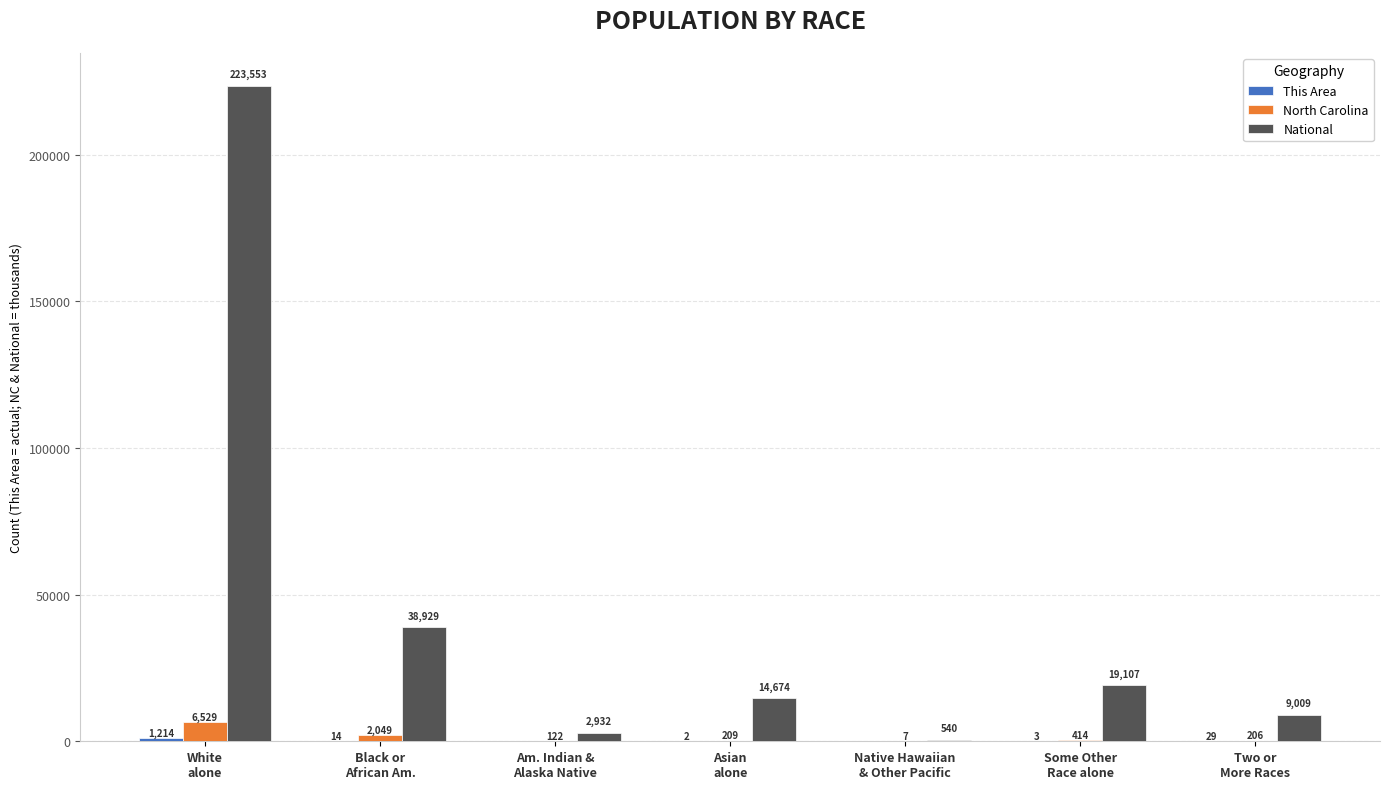

What is the total value across all series at Native Hawaiian
& Other Pacific?

546.6